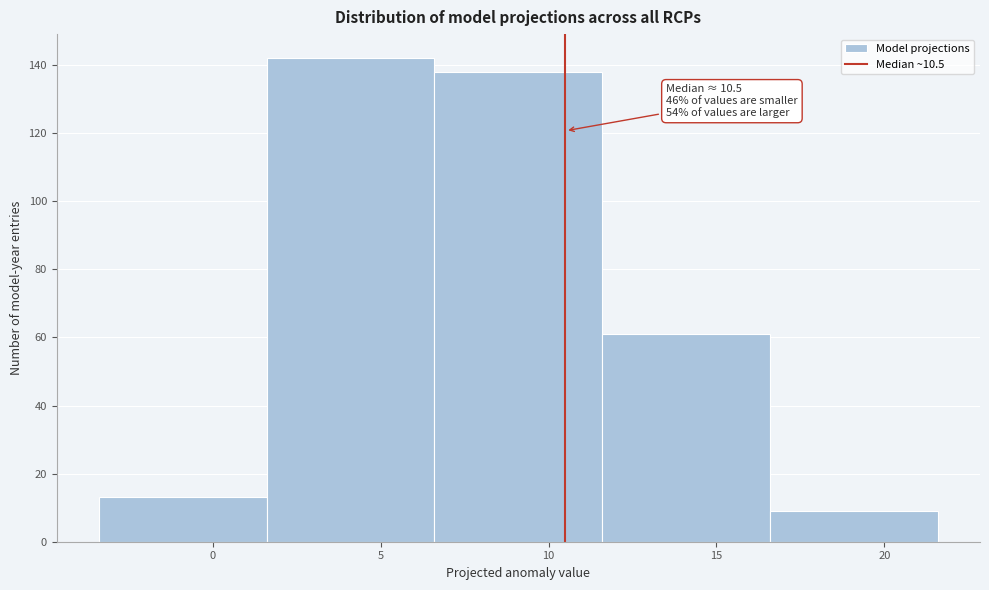

Over which range of the x-axis is the bar tallest?

1.6 to 6.6